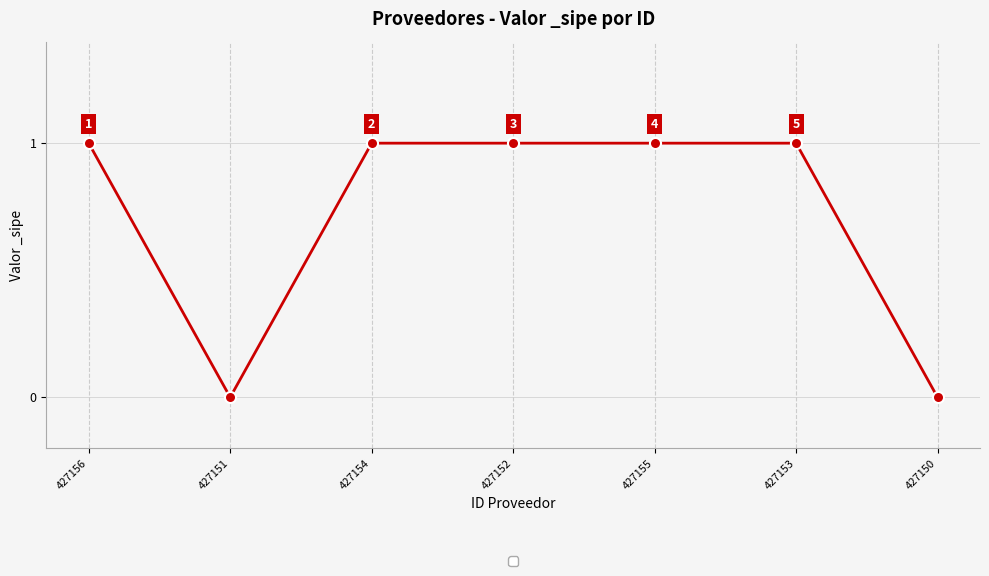

The chart shows a value of 2 at 427156. True or false?

False